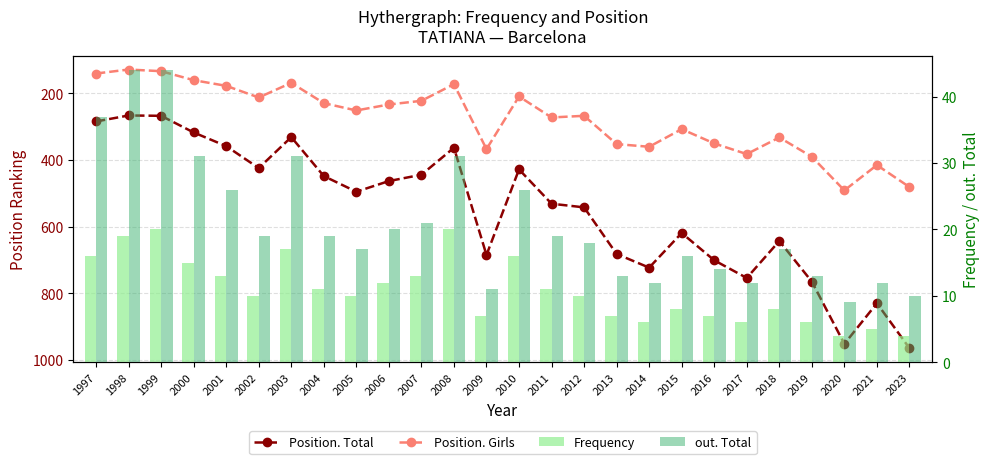

What is the value of the Frequency bar at the 21st from the left?

6